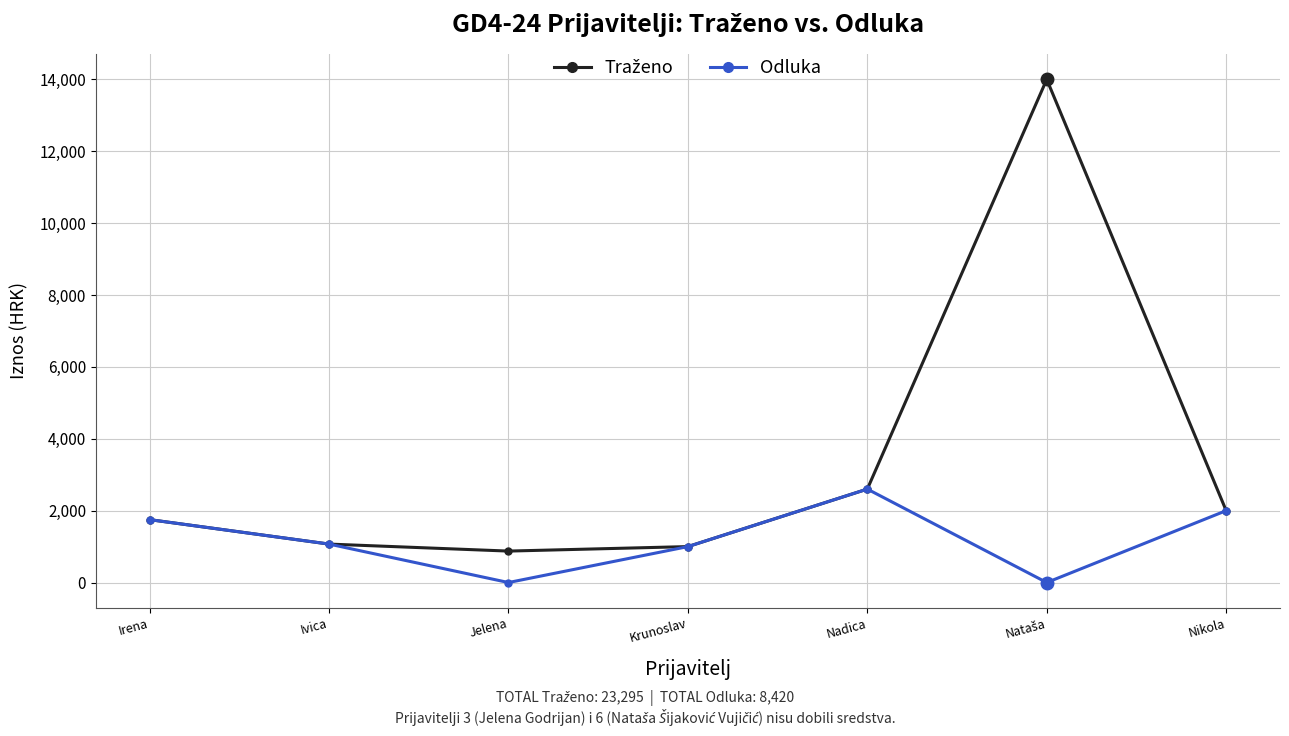

What is the label of the 7th point from the right?

Irena